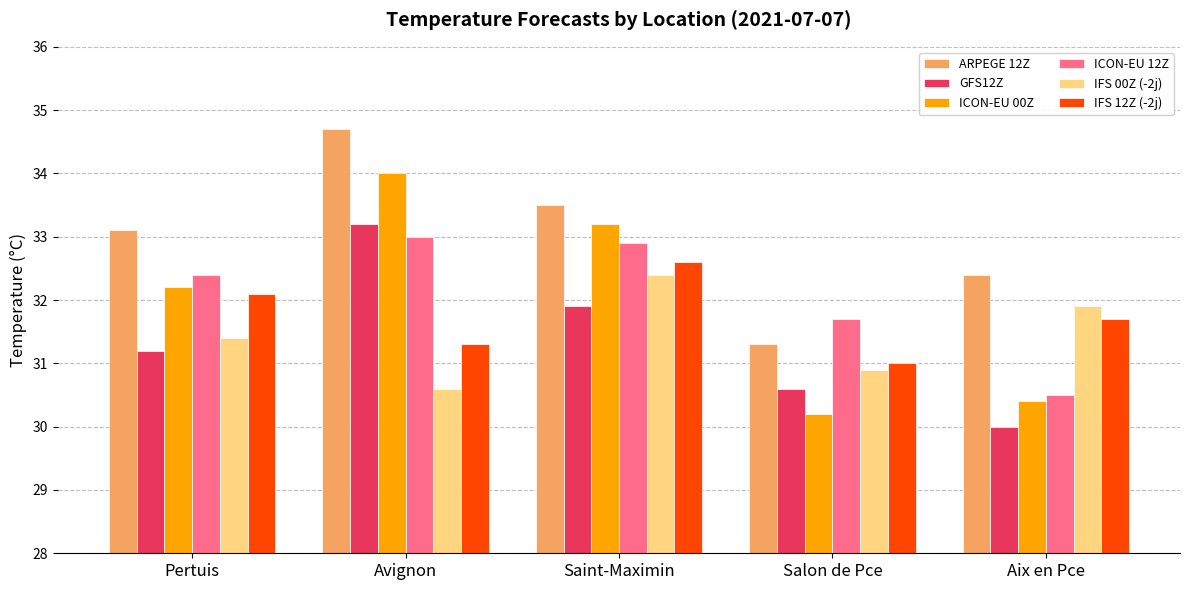

The value of ICON-EU 00Z at Pertuis is 32.2. True or false?

True